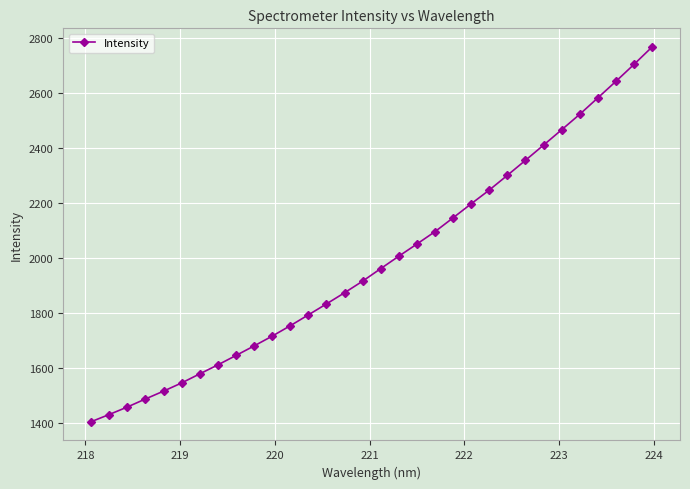

Is this an area chart (filled region under the line)?

No